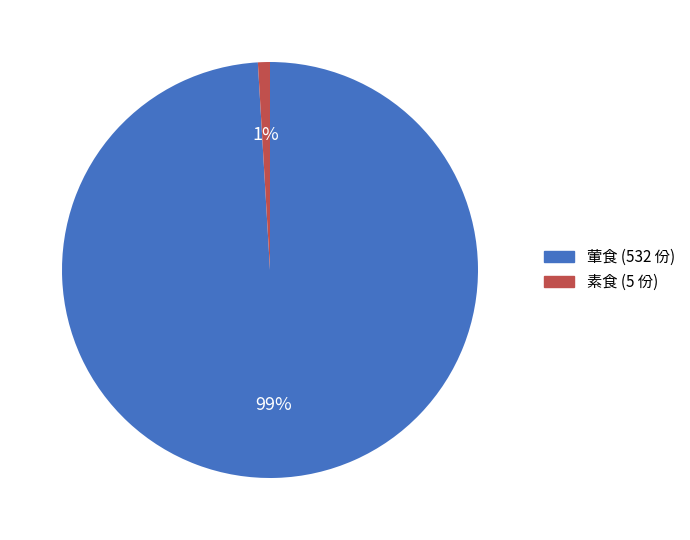

How many slices are in this pie chart?

2